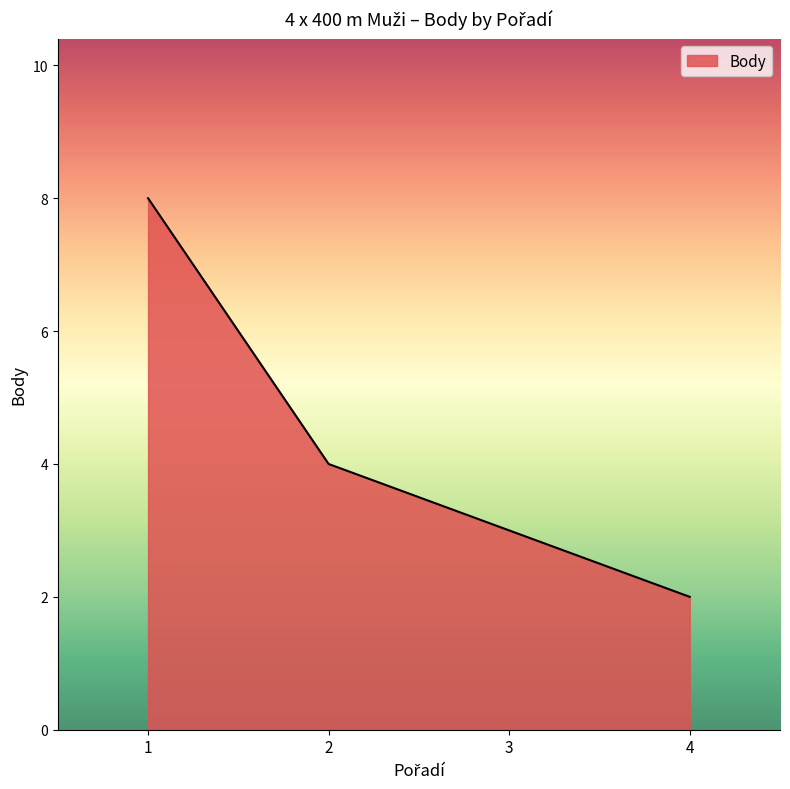

The value at 4 is 2. True or false?

True